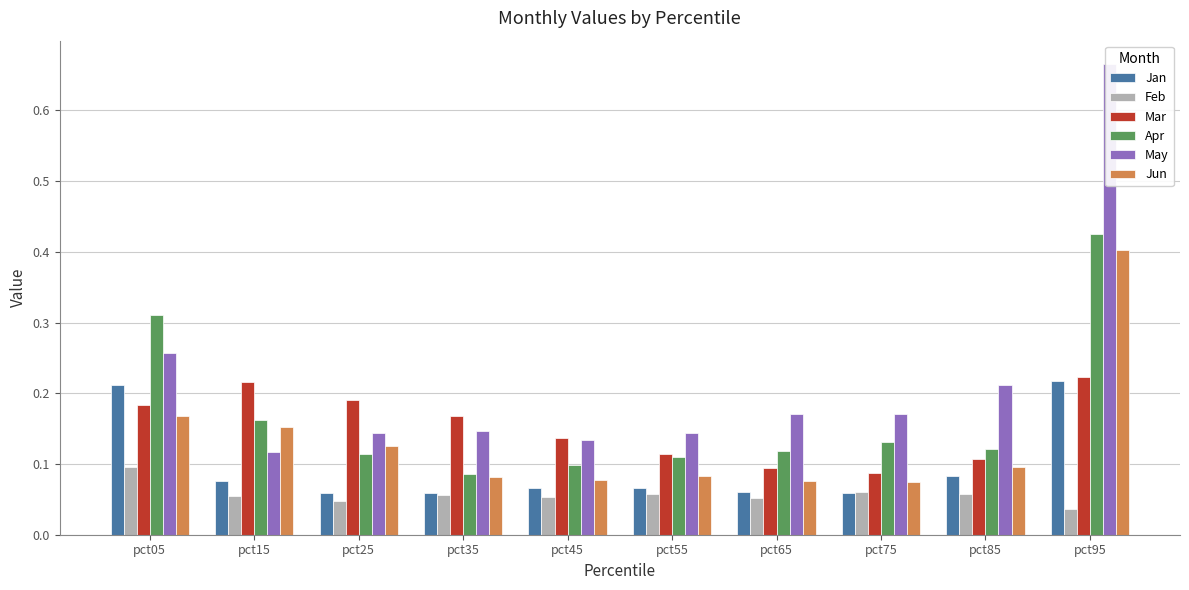

Between pct35 and pct85, which series saw the biggest shift?

May